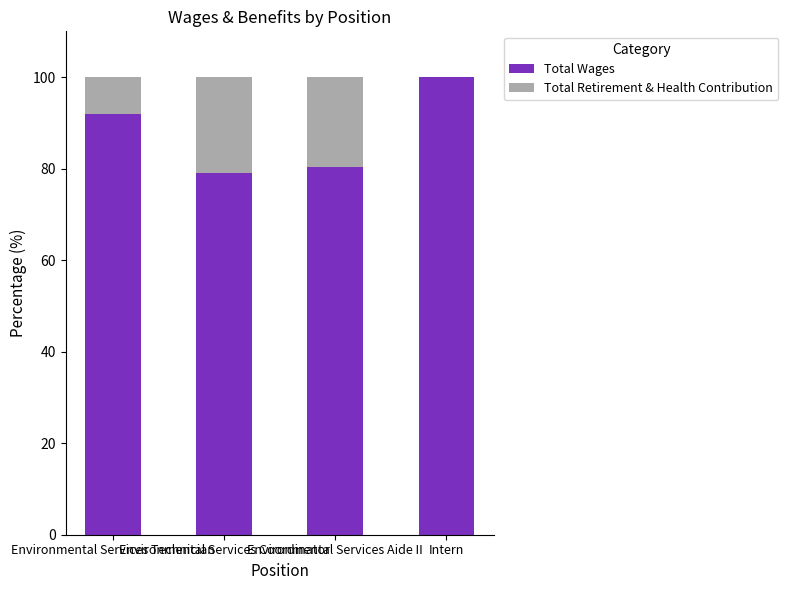

What is the sum of all Total Wages values?

351.5